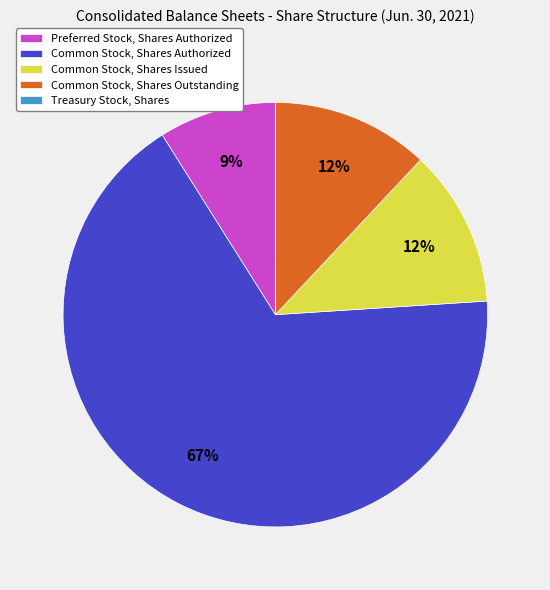

To the nearest percent, what is the average slice percentage?

20%